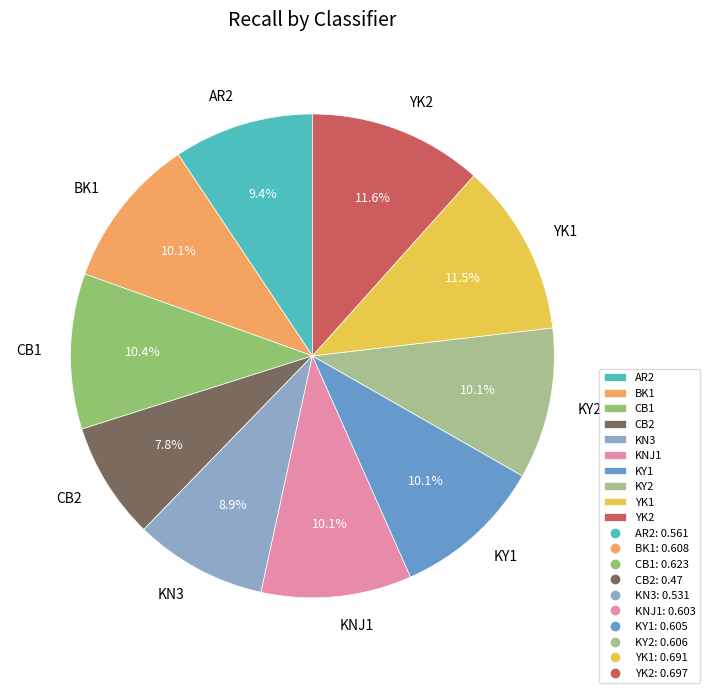

The KNJ1 slice represents 10% of the pie. True or false?

True